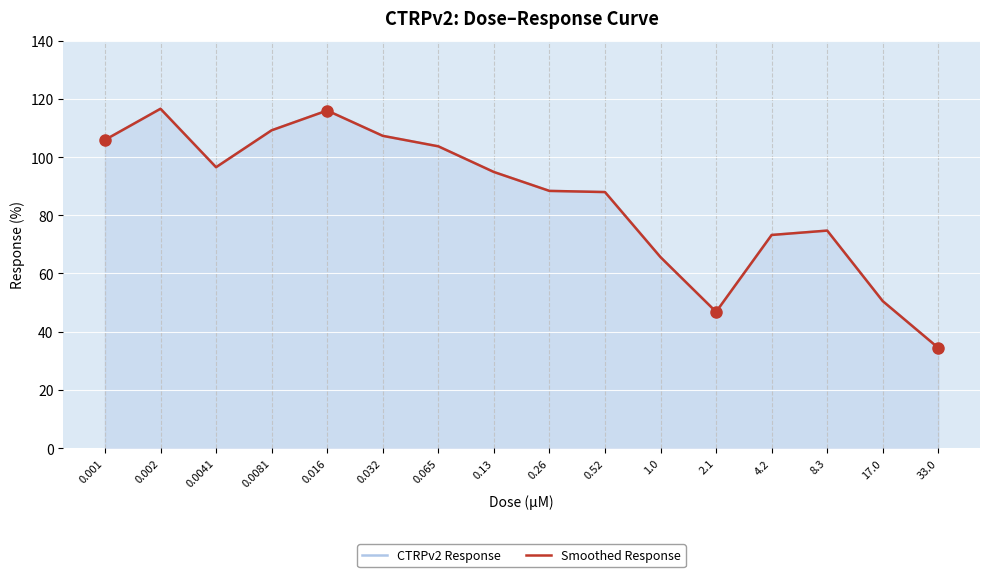

Rank the categories by Smoothed Response value from lowest to highest.

33.0, 2.1, 17.0, 1.0, 4.2, 8.3, 0.52, 0.26, 0.13, 0.0041, 0.065, 0.001, 0.032, 0.0081, 0.016, 0.002